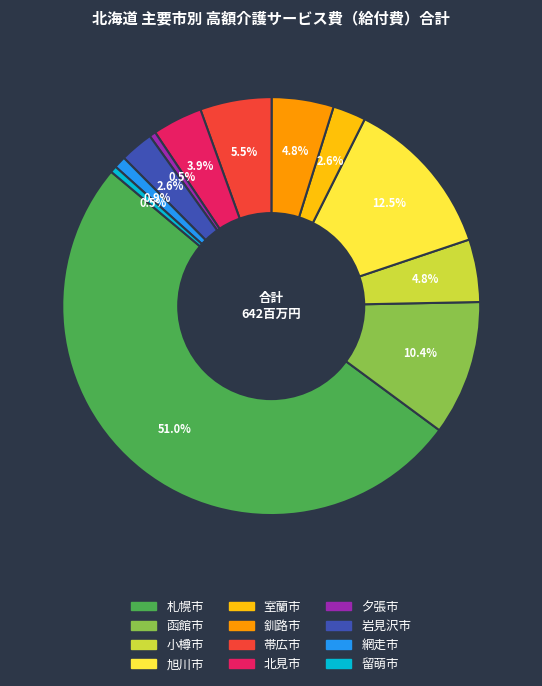

What percentage is the 北見市 slice, to the nearest percent?

4%